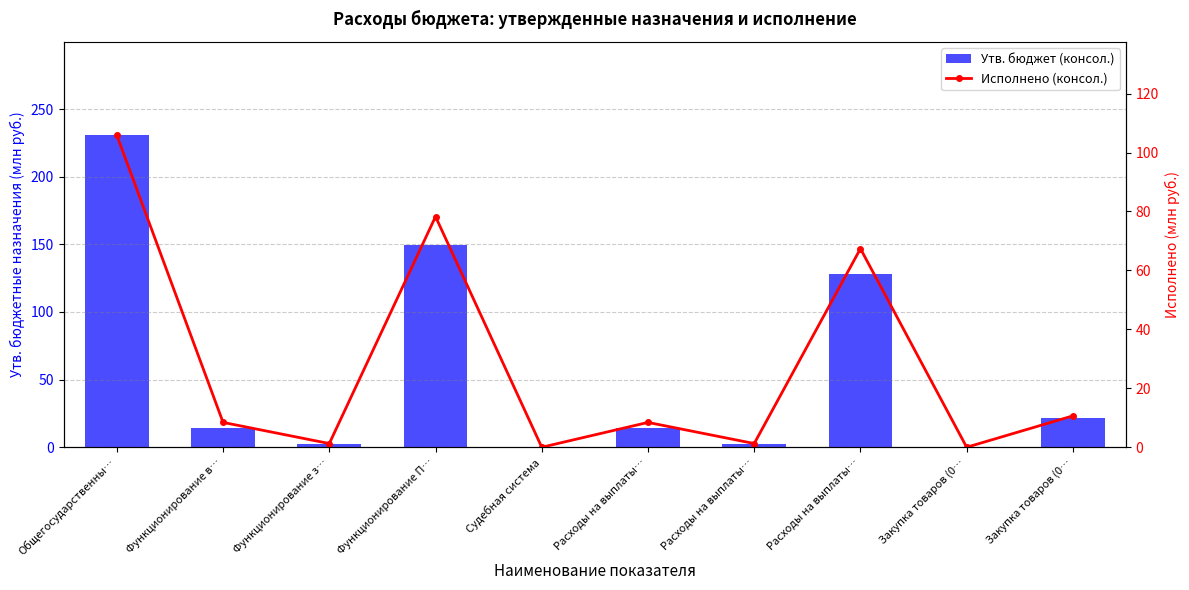

Which category has the lowest value in the Исполнено (консол.) series?

Судебная система